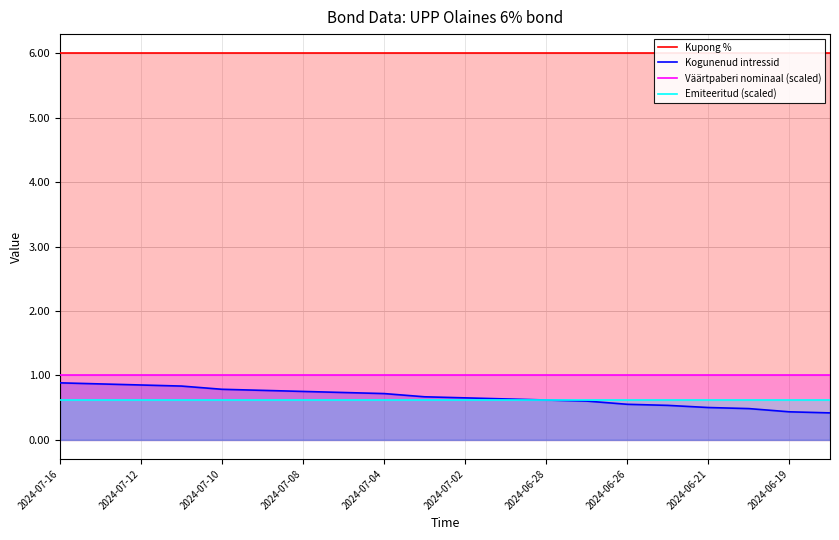

At how many categories does at least one series exceed 0?

20